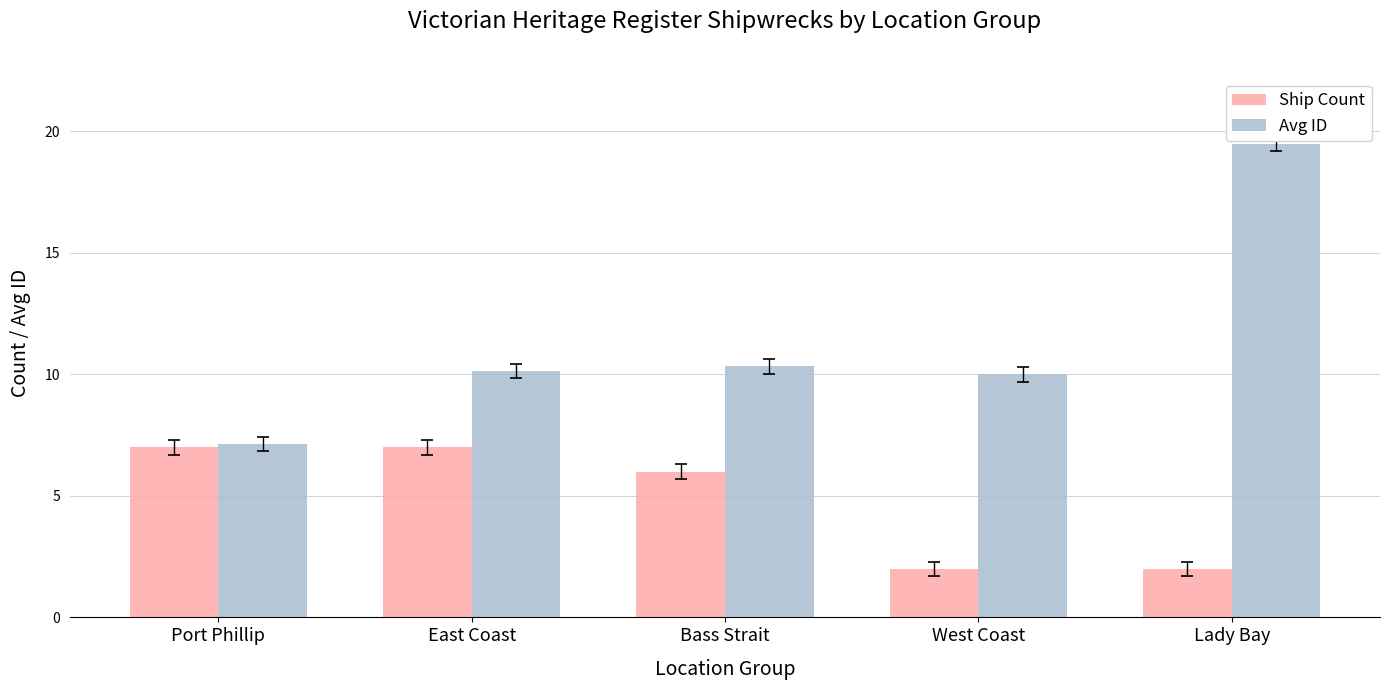

What is the difference between the second highest and second lowest values in the Ship Count series?

5.0